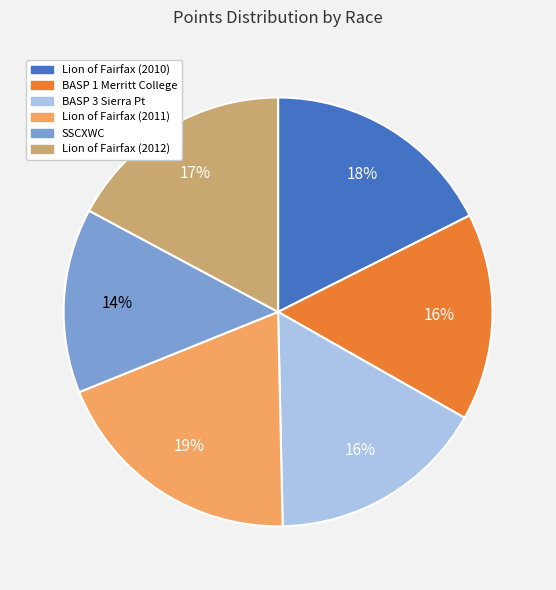

Is it true that SSCXWC is 24% of the pie?

False